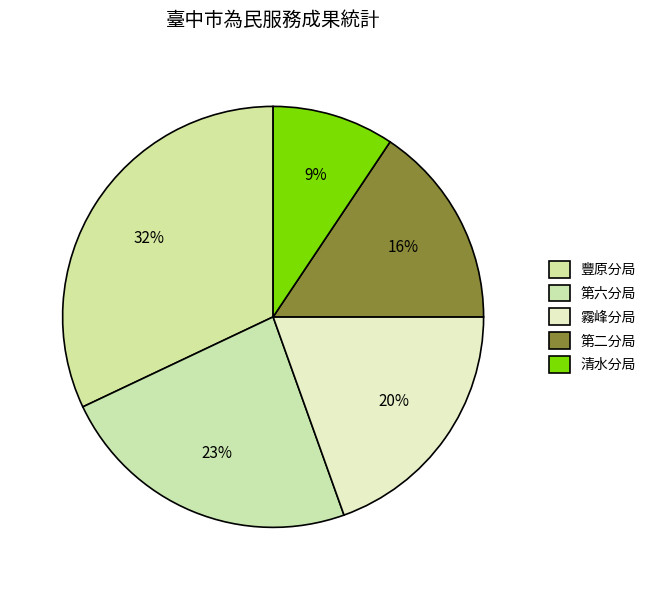

To the nearest percent, what percentage of the pie is 霧峰分局?

20%